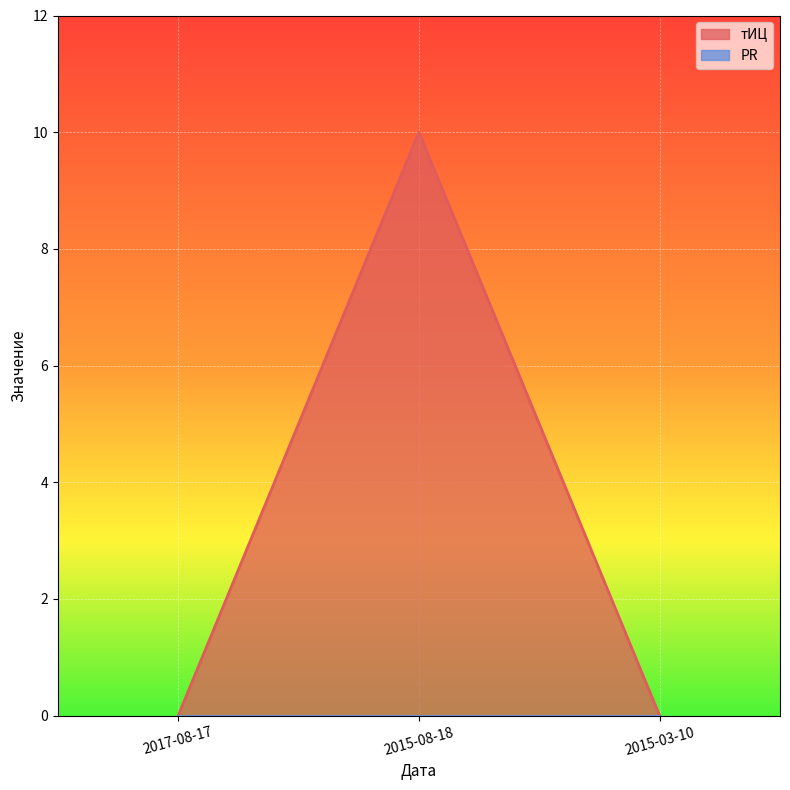

Which has a higher value, 2015-08-18 or 2017-08-17?

2015-08-18